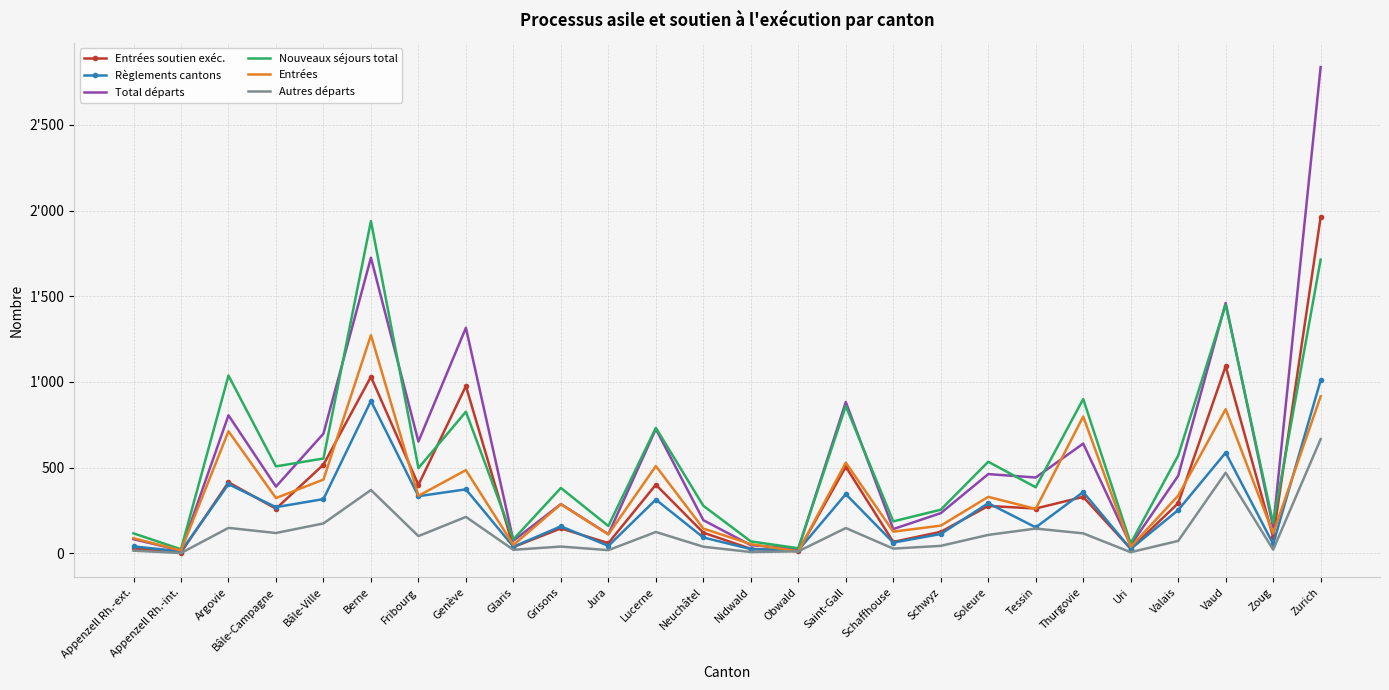

Which series has the widest spread of values?

Total départs